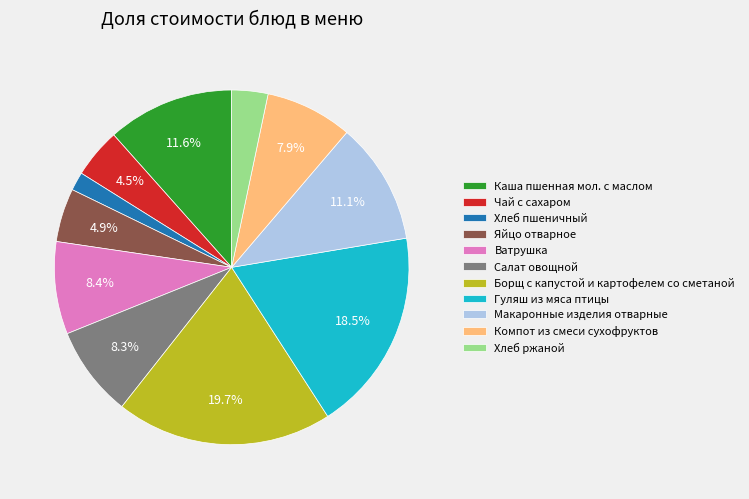

The Хлеб пшеничный slice represents 2% of the pie. True or false?

True